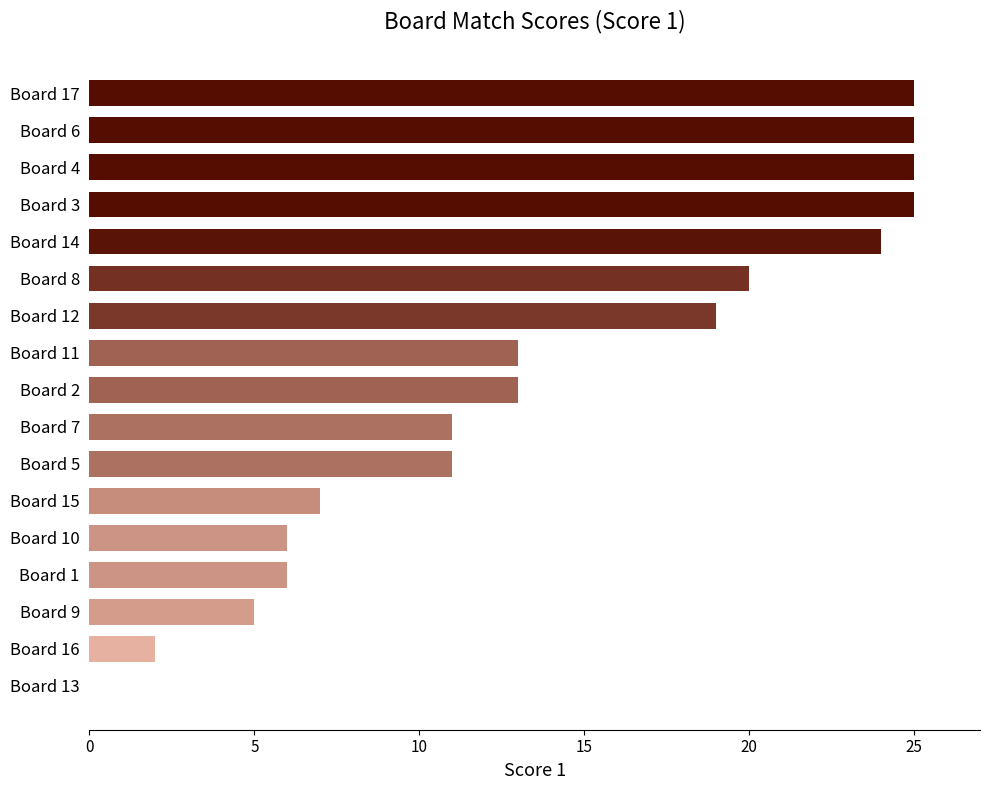

Reading top to bottom, transcribe all the data shown in this chart.

Board 17=25	Board 6=25	Board 4=25	Board 3=25	Board 14=24	Board 8=20	Board 12=19	Board 11=13	Board 2=13	Board 7=11	Board 5=11	Board 15=7	Board 10=6	Board 1=6	Board 9=5	Board 16=2	Board 13=0